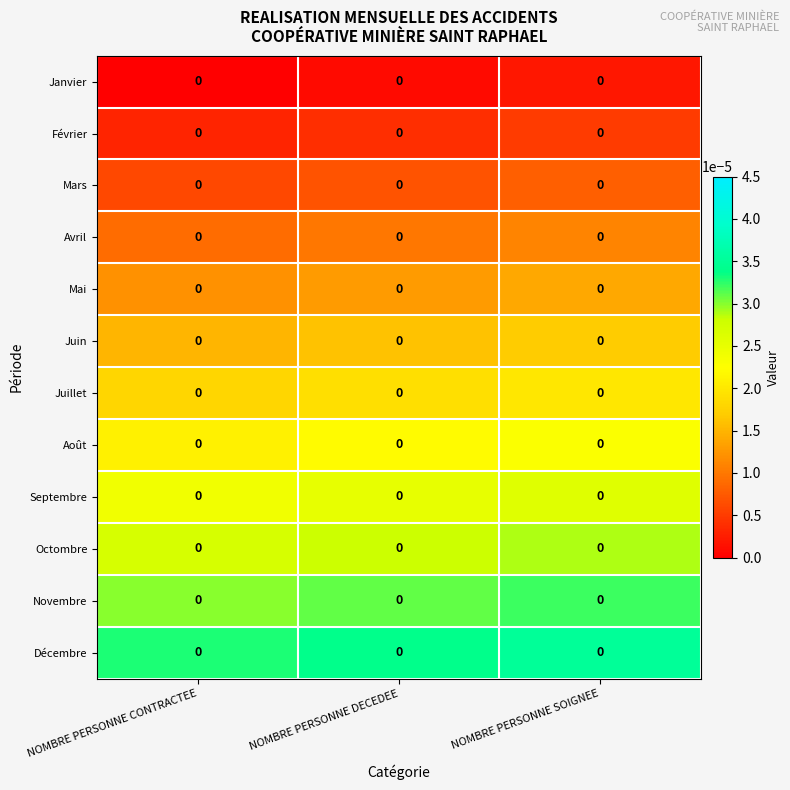

List the labels in order of Mars value, smallest first.

NOMBRE PERSONNE CONTRACTEE, NOMBRE PERSONNE DECEDEE, NOMBRE PERSONNE SOIGNEE